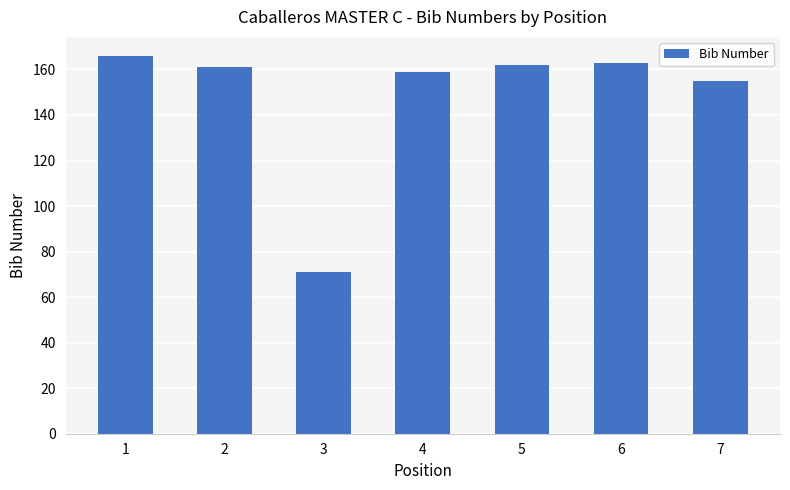

Where does the data first go above 161?

1